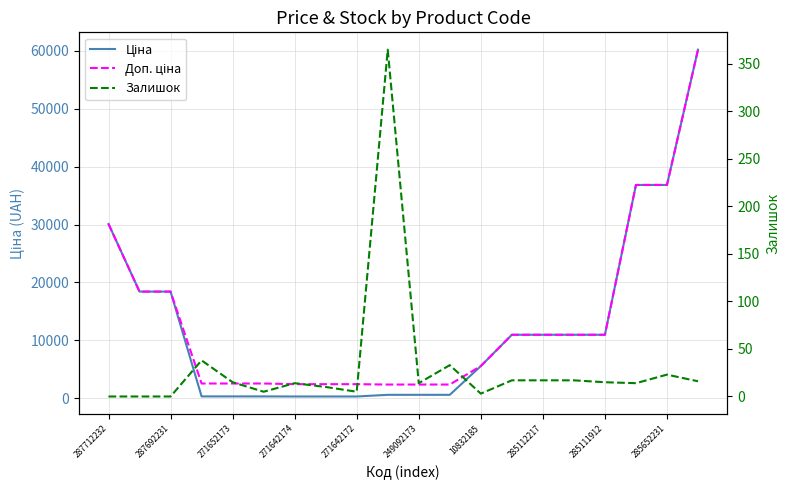

Does the chart display data point markers on the line(s)?

No